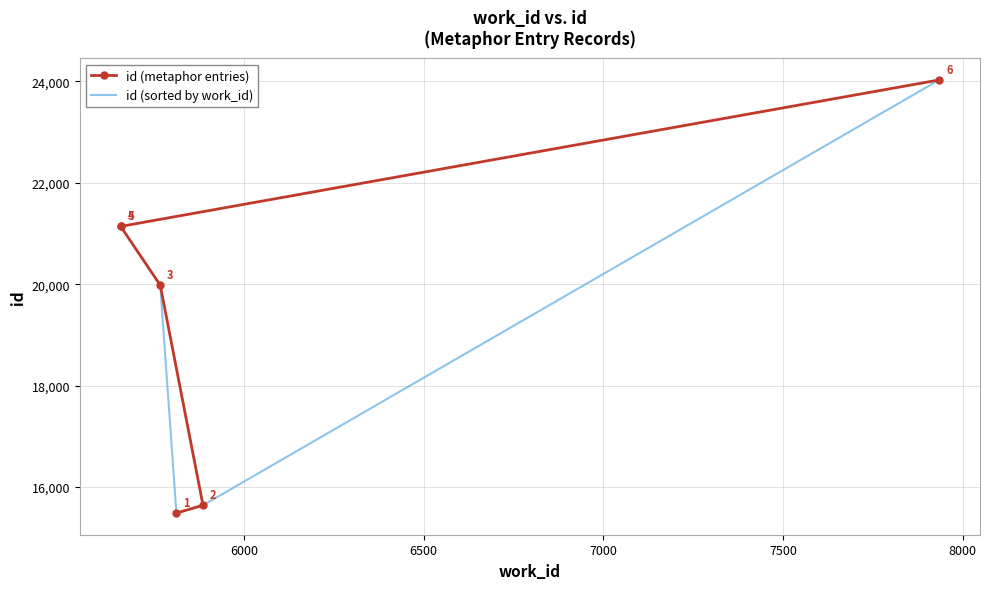

True or false: id (metaphor entries) and id (sorted by work_id) cross at least once.

False